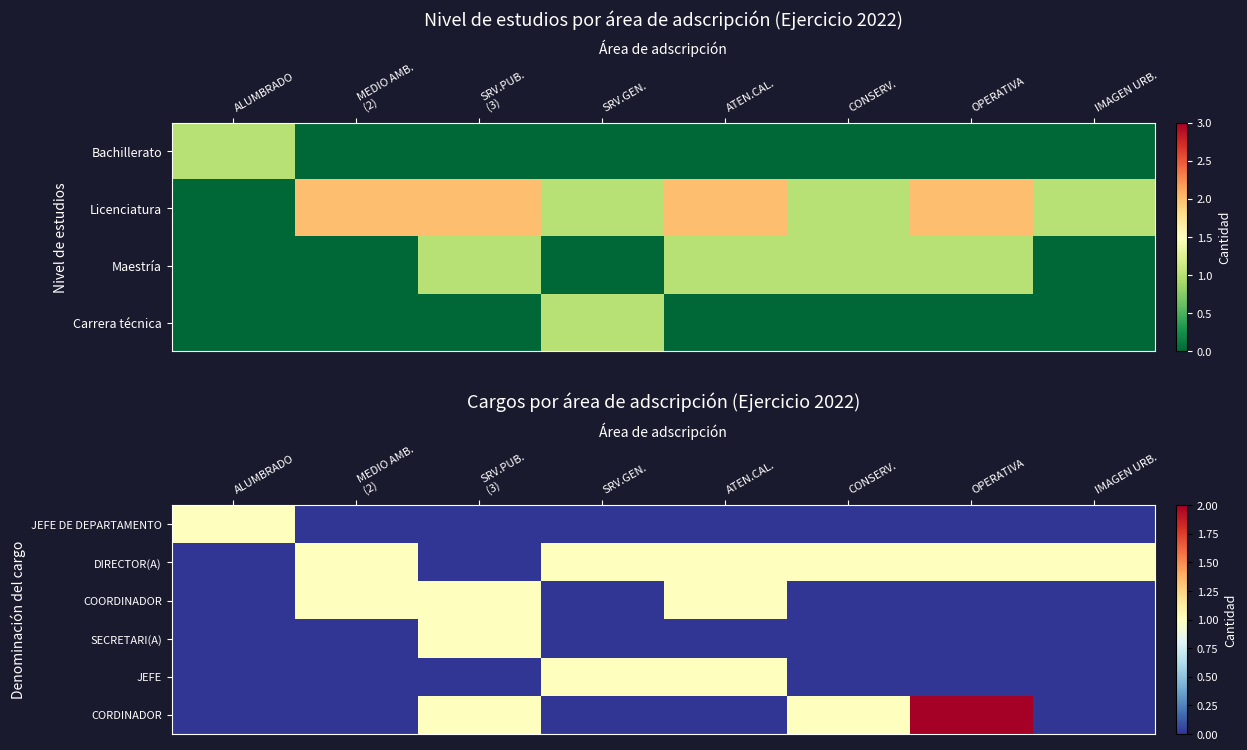

Is it true that JEFE DE DEPARTAMENTO equals 0 at IMAGEN URB.?

True